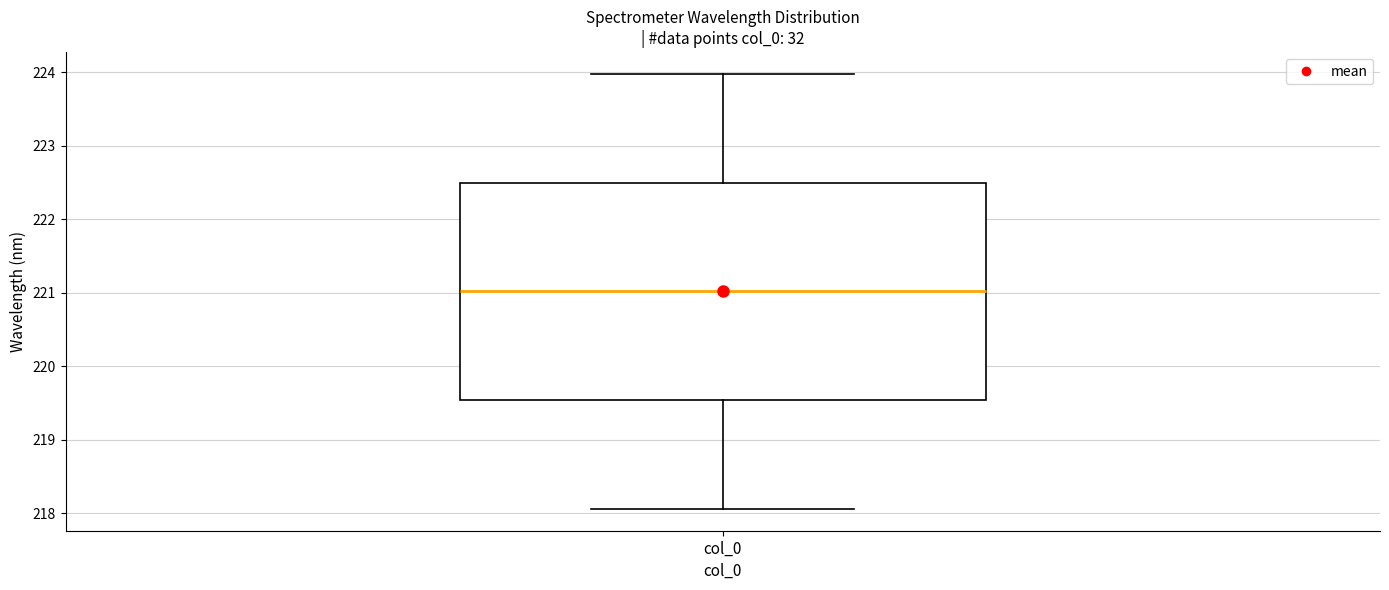

Transcribe this box plot: give where the median line is, the range the box spans, and where the two whiskers end, as read against the y-axis. The values are not printed on the chart, so give them approximately, as read against the axis.

median 221.0, box 219.5 to 222.5, whiskers 218.1 to 224.0